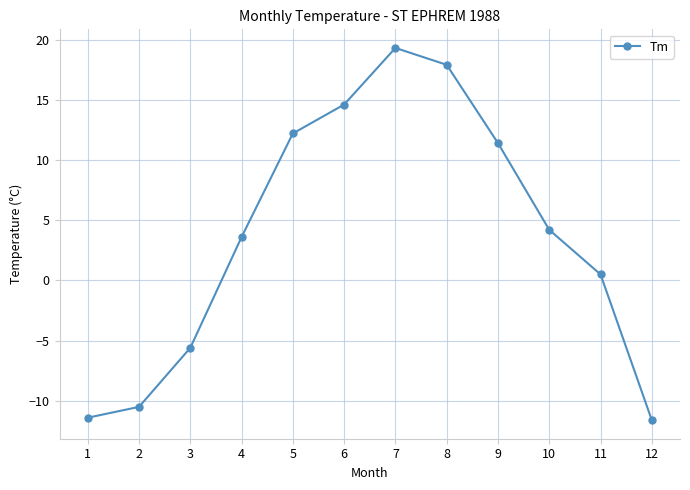

What is the smallest value displayed?

-11.6